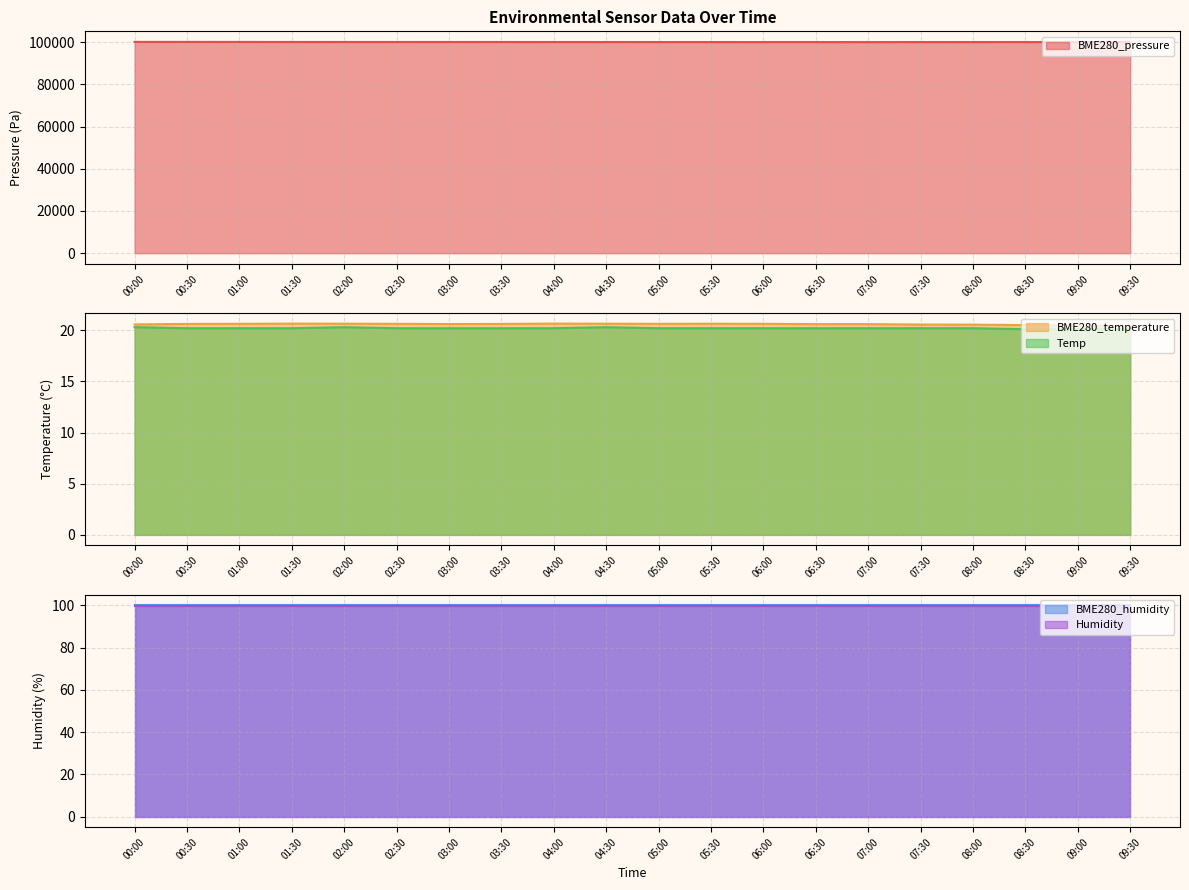

What is the label of the 19th point from the left?

09:00